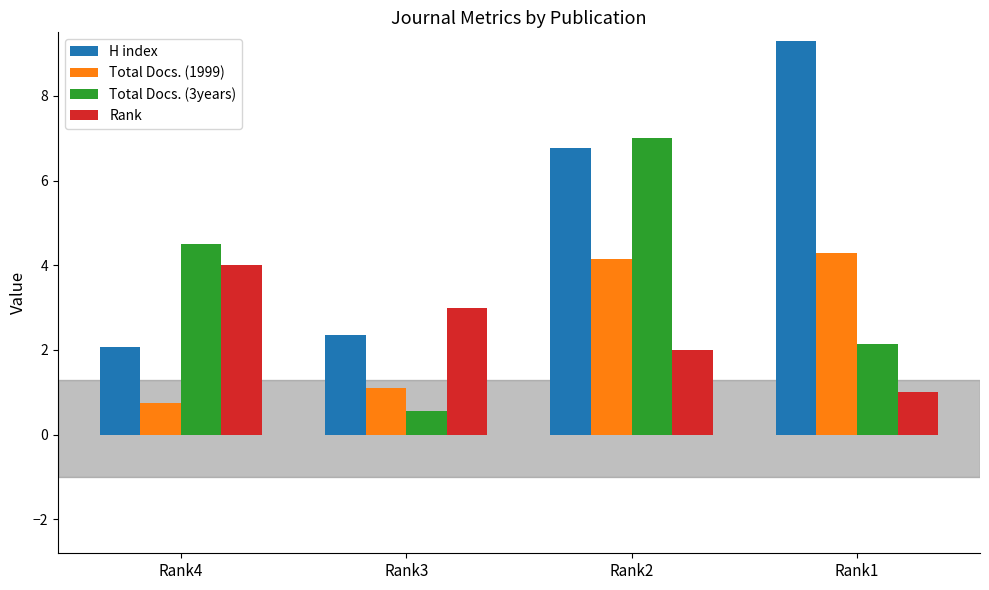

How many data points does each series have?

4